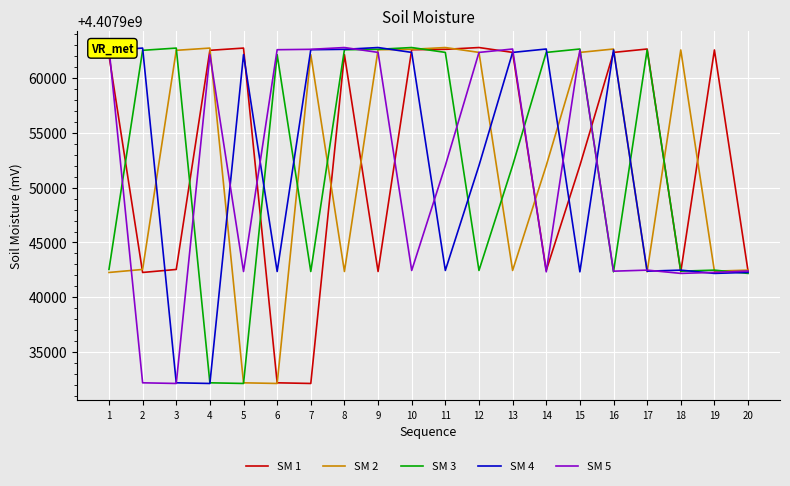

What is the total value across all series at 20?

22039711713